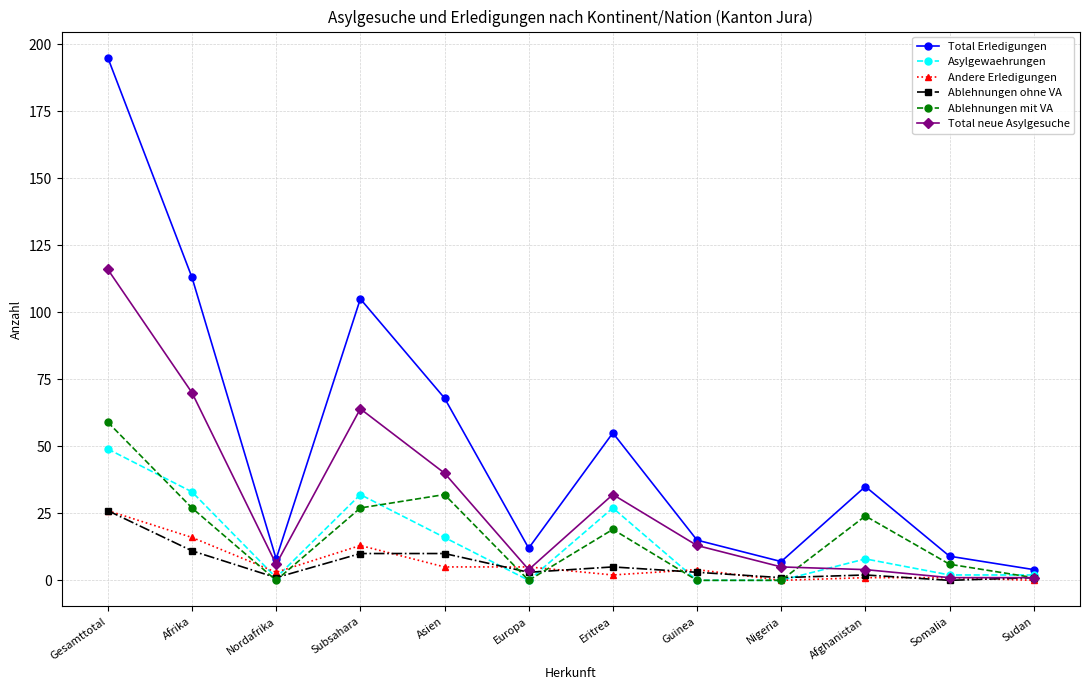

Is it true that Total Erledigungen equals 9 at Somalia?

True